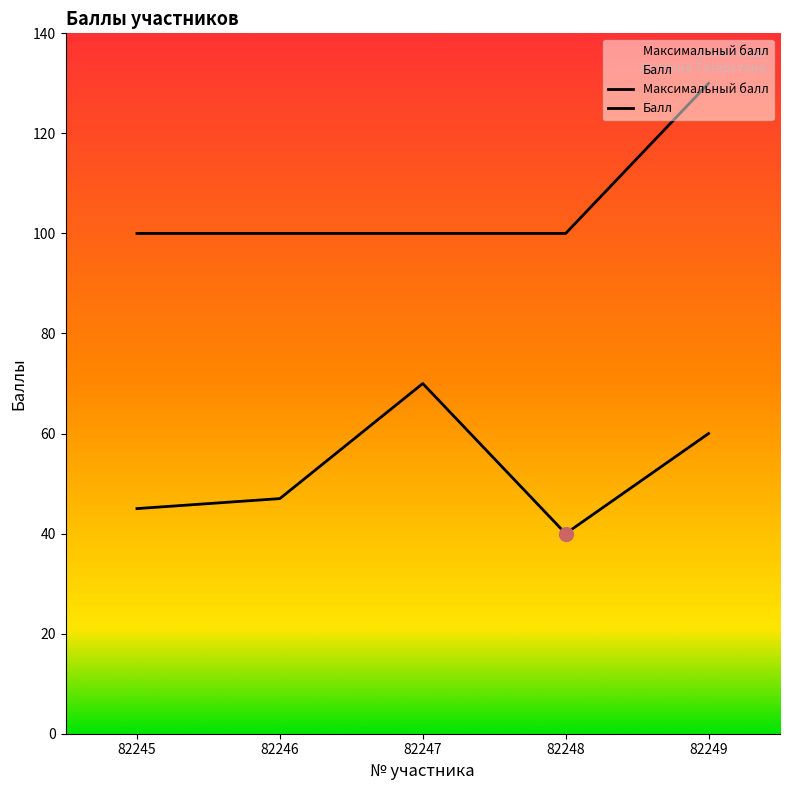

How many data points in Балл are above 47?

2